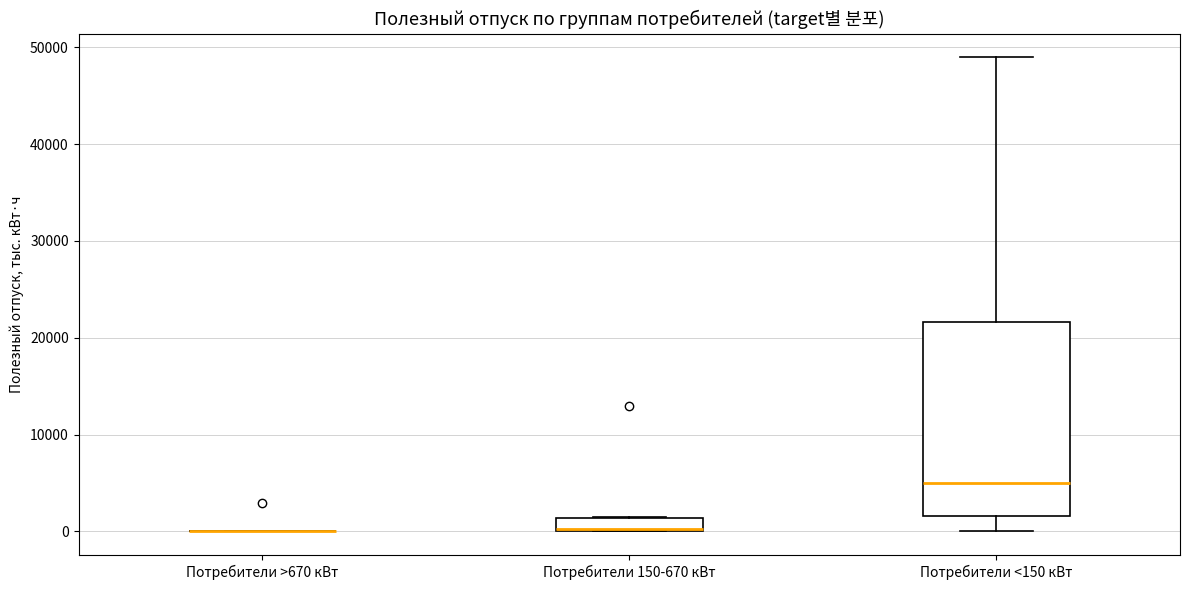

Comparing the boxes themselves (not the whiskers), which one is the tallest?

Потребители <150 кВт